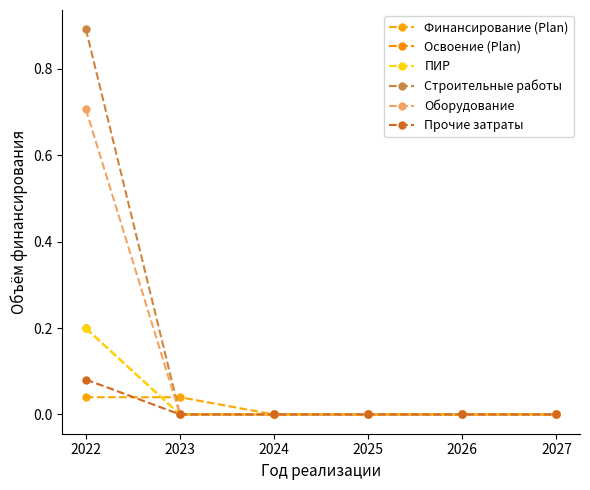

What is the sum of the Прочие затраты values at 2022 and 2027?

0.1